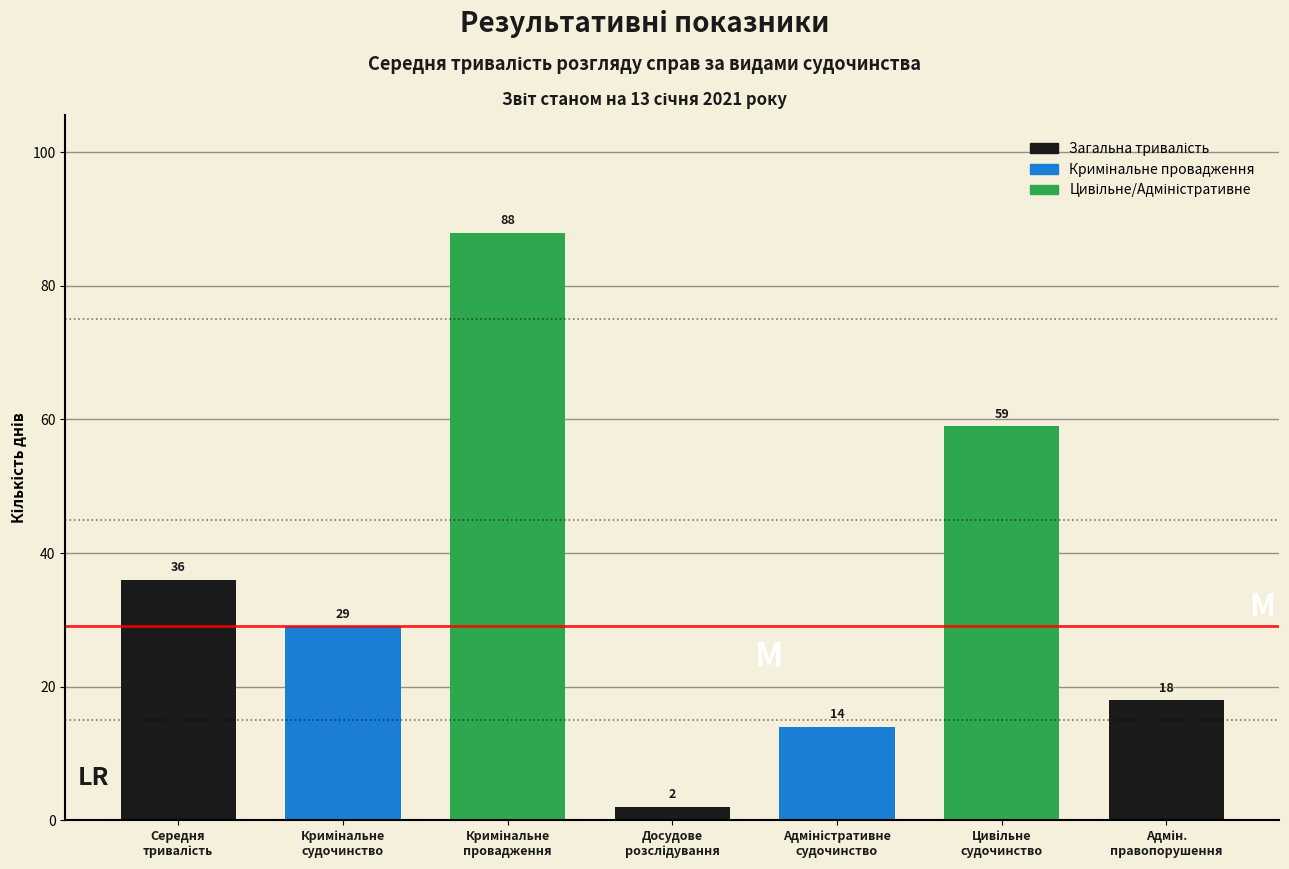

Reading left to right, transcribe all the data shown in this chart.

36	29	88	2	14	59	18